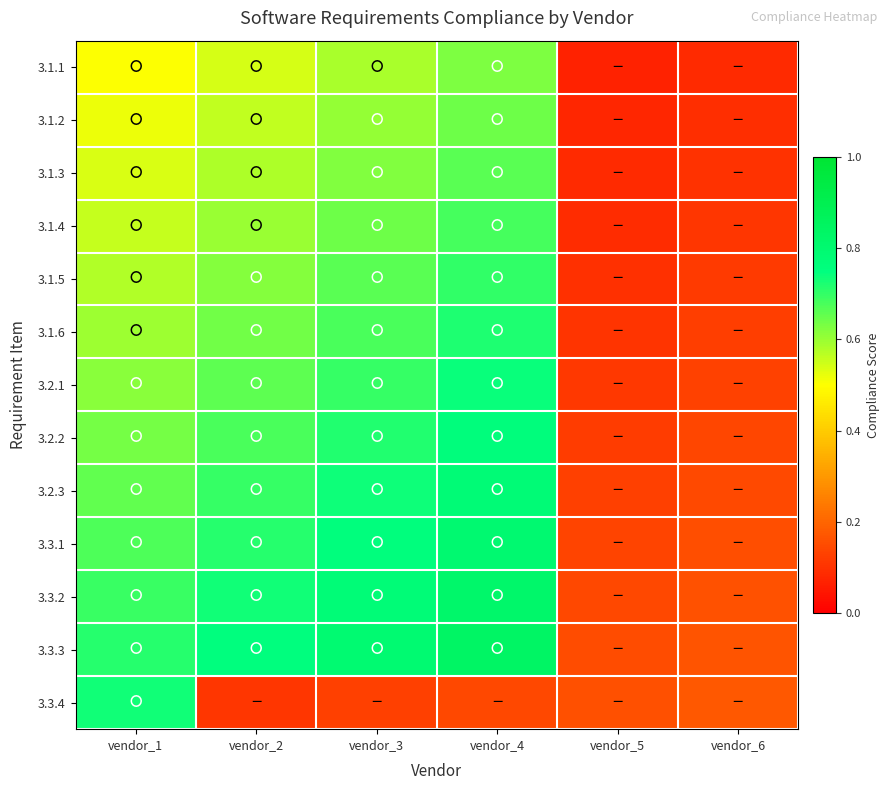

Reading left to right, transcribe all the data shown in this chart.

3.1.1: vendor_1=0.5	vendor_2=0.5	vendor_3=0.6	vendor_4=0.6	vendor_5=0.1	vendor_6=0.1
3.1.2: vendor_1=0.5	vendor_2=0.6	vendor_3=0.6	vendor_4=0.6	vendor_5=0.1	vendor_6=0.1
3.1.3: vendor_1=0.5	vendor_2=0.6	vendor_3=0.6	vendor_4=0.7	vendor_5=0.1	vendor_6=0.1
3.1.4: vendor_1=0.6	vendor_2=0.6	vendor_3=0.6	vendor_4=0.7	vendor_5=0.1	vendor_6=0.1
3.1.5: vendor_1=0.6	vendor_2=0.6	vendor_3=0.7	vendor_4=0.7	vendor_5=0.1	vendor_6=0.1
3.1.6: vendor_1=0.6	vendor_2=0.6	vendor_3=0.7	vendor_4=0.7	vendor_5=0.1	vendor_6=0.1
3.2.1: vendor_1=0.6	vendor_2=0.7	vendor_3=0.7	vendor_4=0.7	vendor_5=0.1	vendor_6=0.1
3.2.2: vendor_1=0.6	vendor_2=0.7	vendor_3=0.7	vendor_4=0.8	vendor_5=0.1	vendor_6=0.1
3.2.3: vendor_1=0.7	vendor_2=0.7	vendor_3=0.7	vendor_4=0.8	vendor_5=0.1	vendor_6=0.1
3.3.1: vendor_1=0.7	vendor_2=0.7	vendor_3=0.8	vendor_4=0.8	vendor_5=0.1	vendor_6=0.2
3.3.2: vendor_1=0.7	vendor_2=0.7	vendor_3=0.8	vendor_4=0.8	vendor_5=0.1	vendor_6=0.2
3.3.3: vendor_1=0.7	vendor_2=0.8	vendor_3=0.8	vendor_4=0.8	vendor_5=0.2	vendor_6=0.2
3.3.4: vendor_1=0.7	vendor_2=0.1	vendor_3=0.1	vendor_4=0.1	vendor_5=0.2	vendor_6=0.2